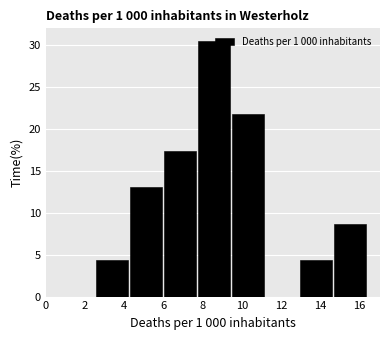

Which range on the x-axis has the tallest bar?

7.8 to 9.4